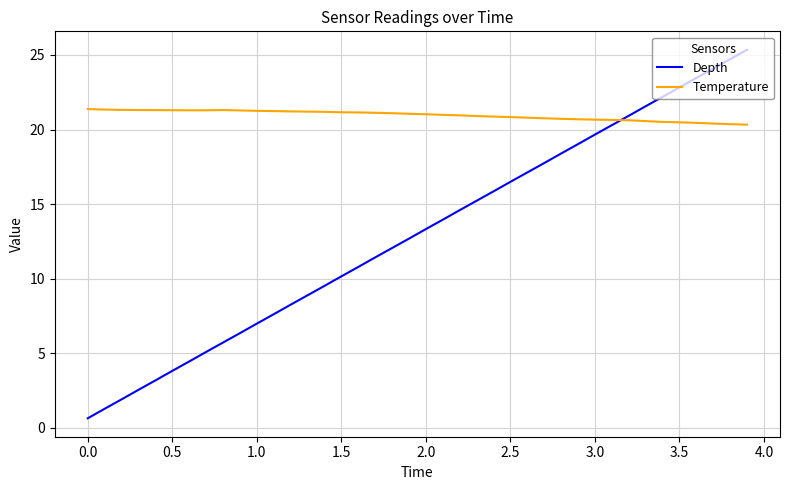

What is the difference between the maximum and minimum values in the Temperature series?

1.0